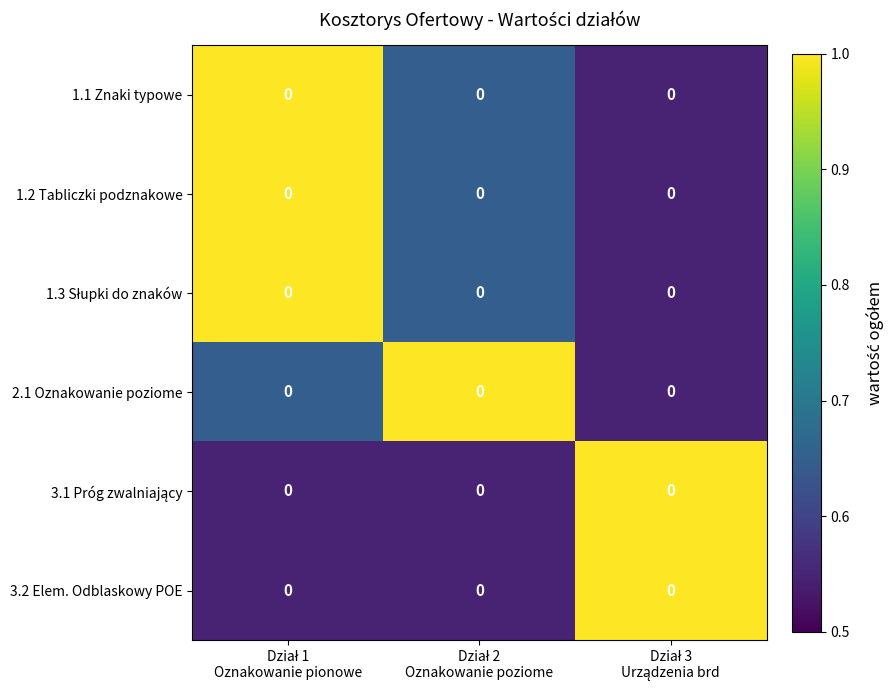

At how many categories does at least one series exceed 0?

3